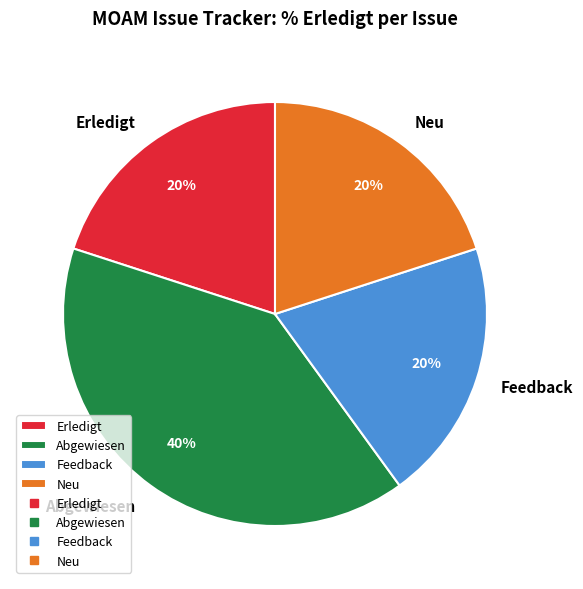

Does Abgewiesen account for over 50% of the chart?

No